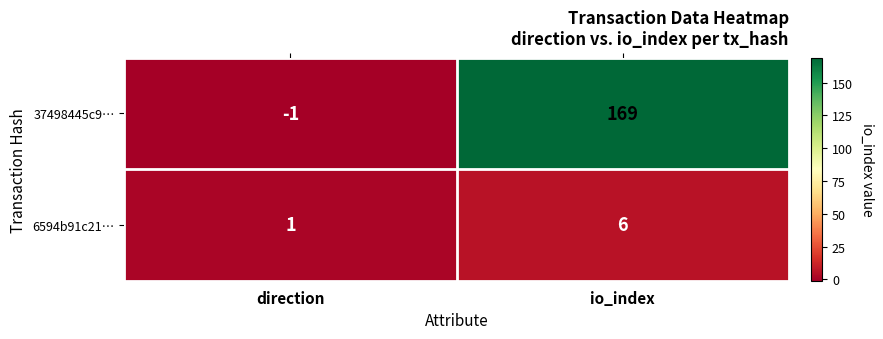

Reading left to right, list all the values displayed in this chart.

37498445c9…: -1	169
6594b91c21…: 1	6